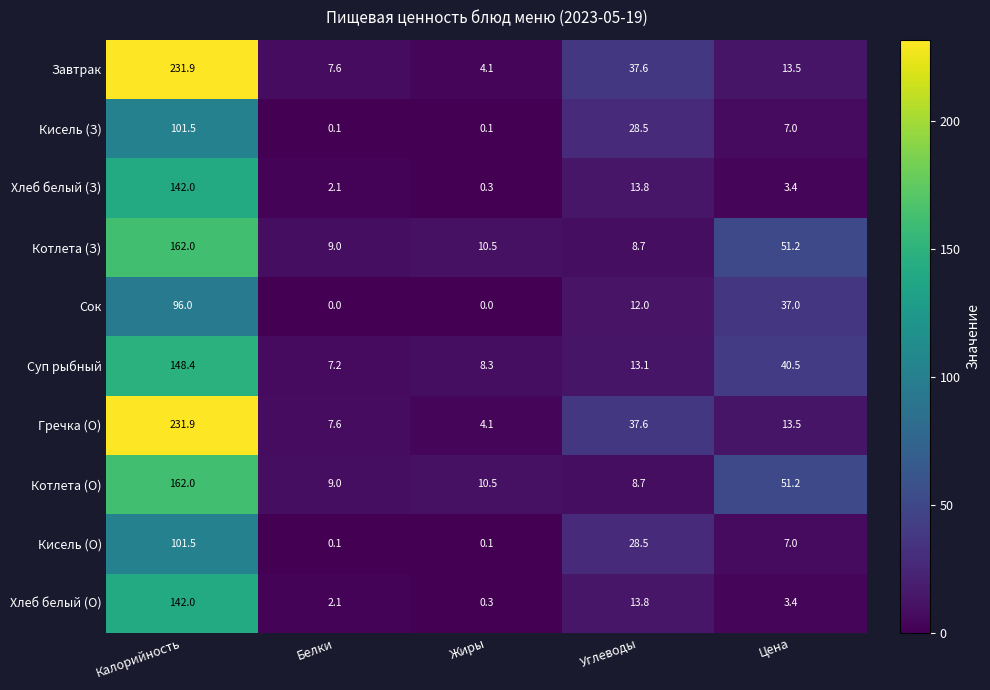

Is the value of Суп рыбный at Жиры greater than the value of Котлета (З) at Углеводы?

No